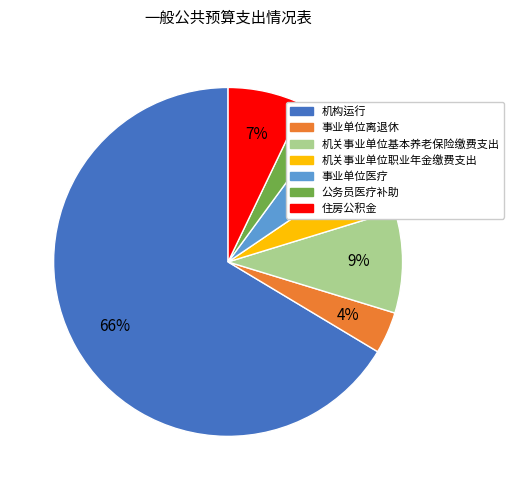

Count the number of slices in the pie.

7